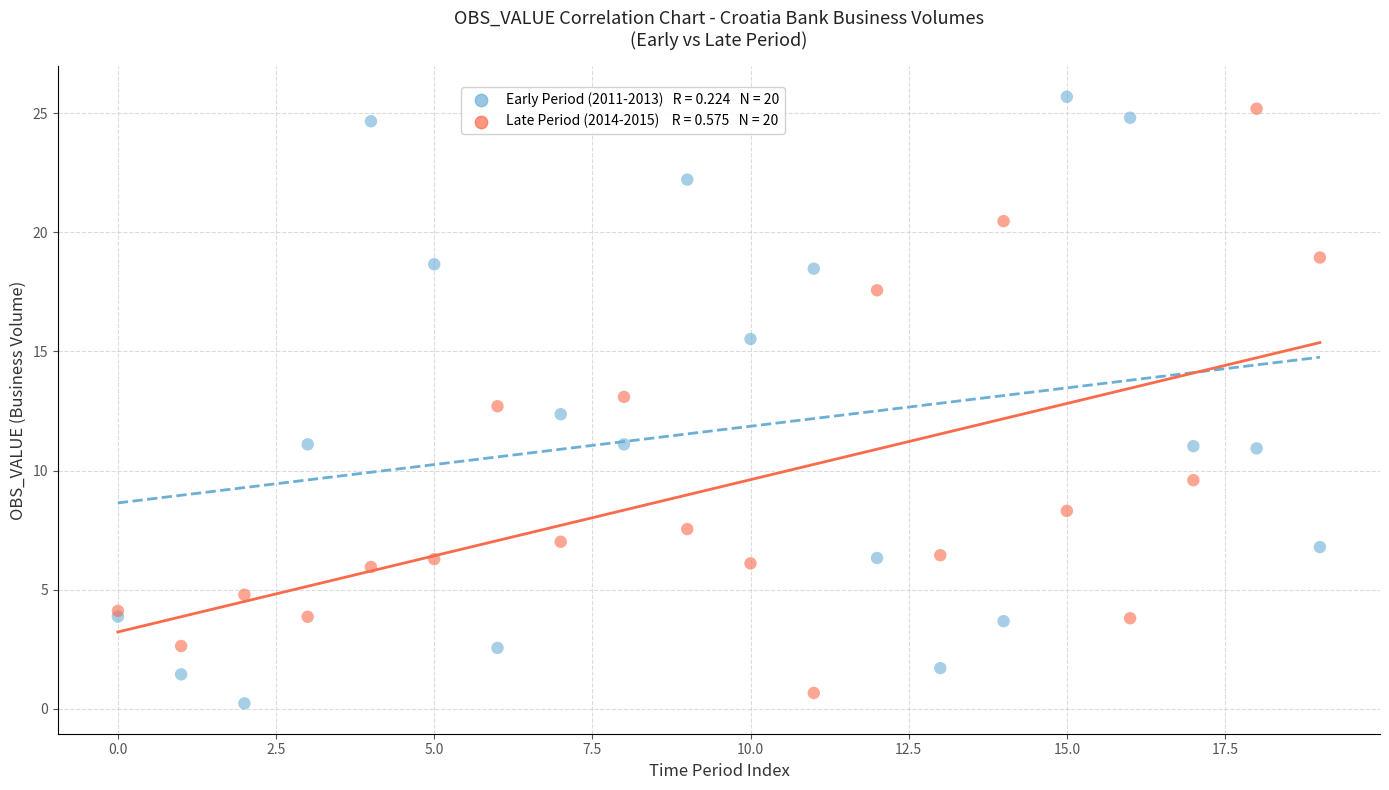

Across all series, what Y value is closest to 12?

12.4